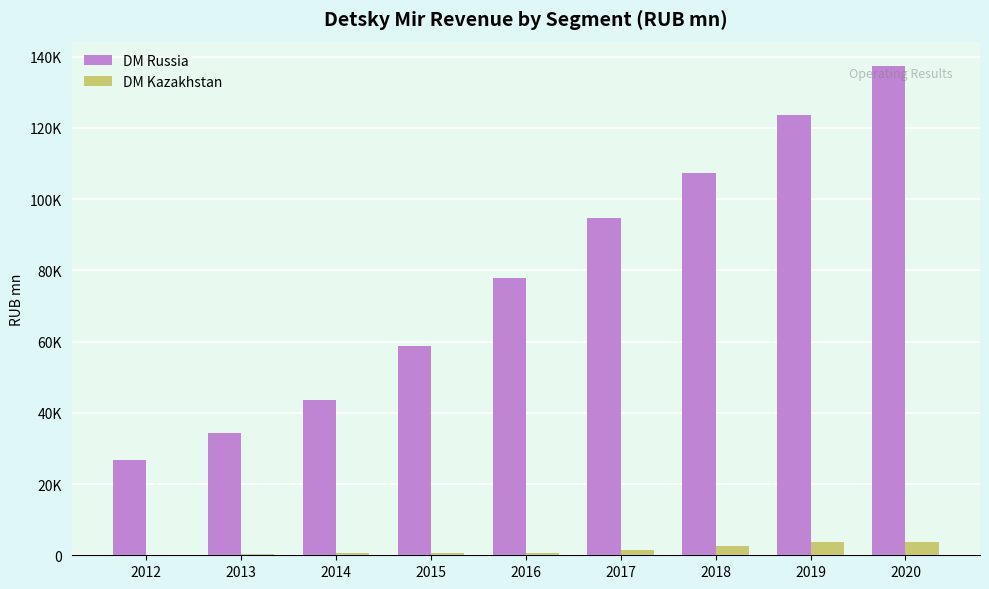

Are the bars grouped side by side (vs. stacked)?

Yes